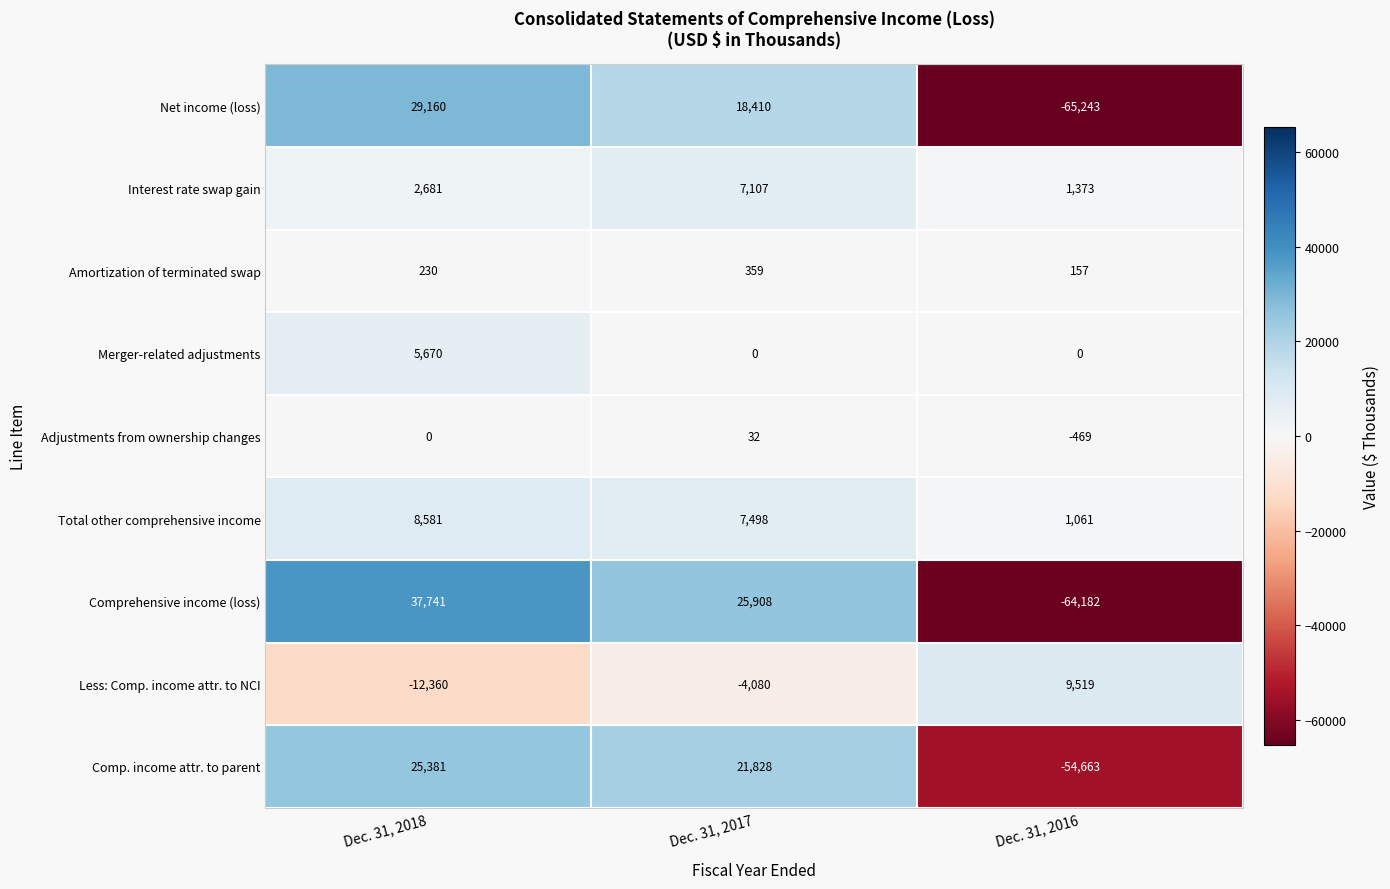

Is it true that Adjustments from ownership changes equals 0 at Dec. 31, 2018?

True